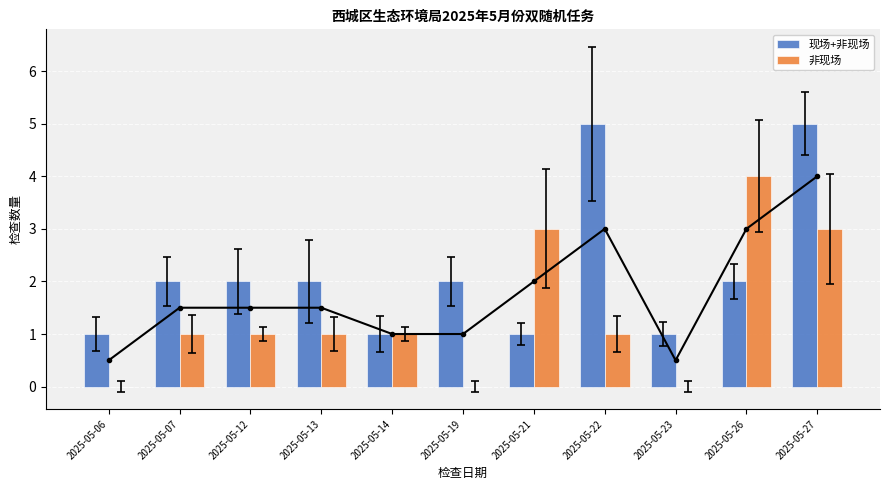

Which series has the largest total across all categories?

现场+非现场